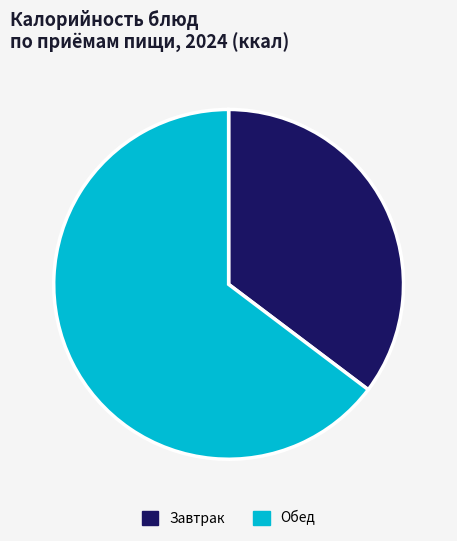

Is there any slice that represents more than half of the pie?

Yes